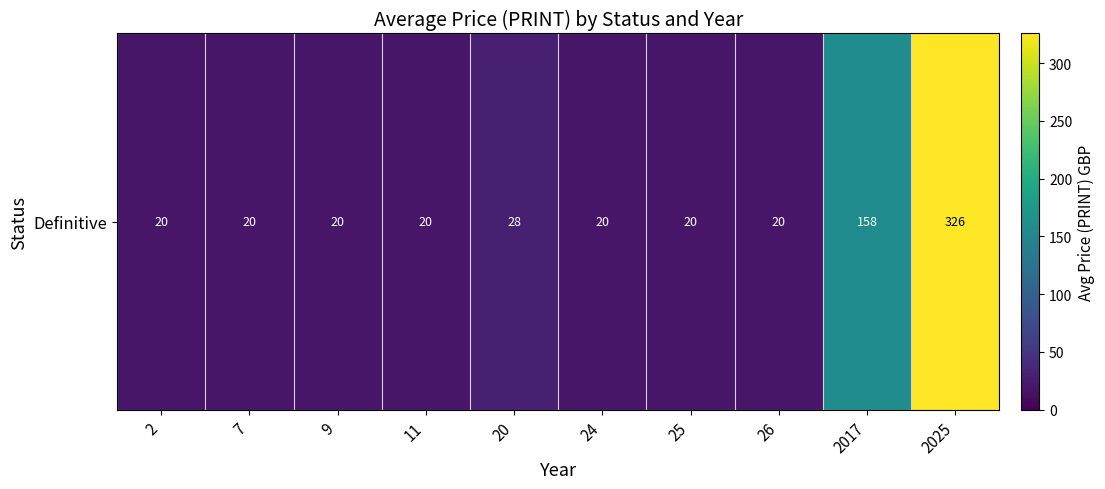

Rank the categories by value from highest to lowest.

2025, 2017, 20, 2, 7, 9, 11, 24, 25, 26